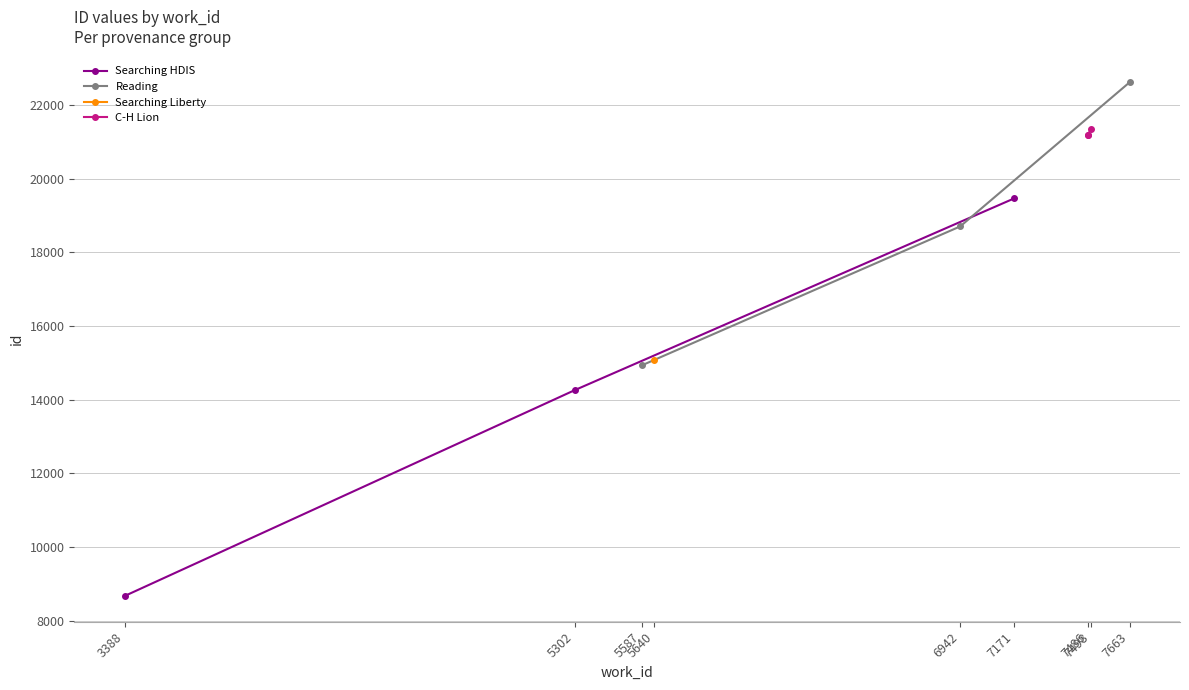

How many data points in C-H Lion are less than 21195?

1